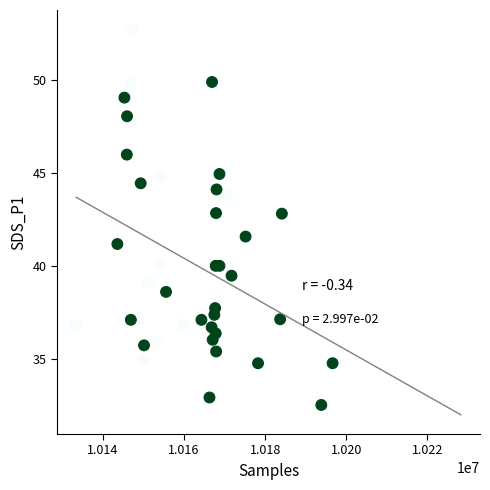

What Y value in the scatter plot is closest to 42?

41.6